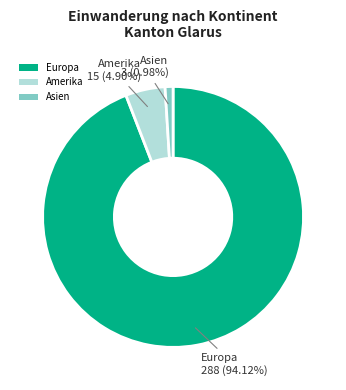

What percentage is the Europa slice, to the nearest percent?

94%